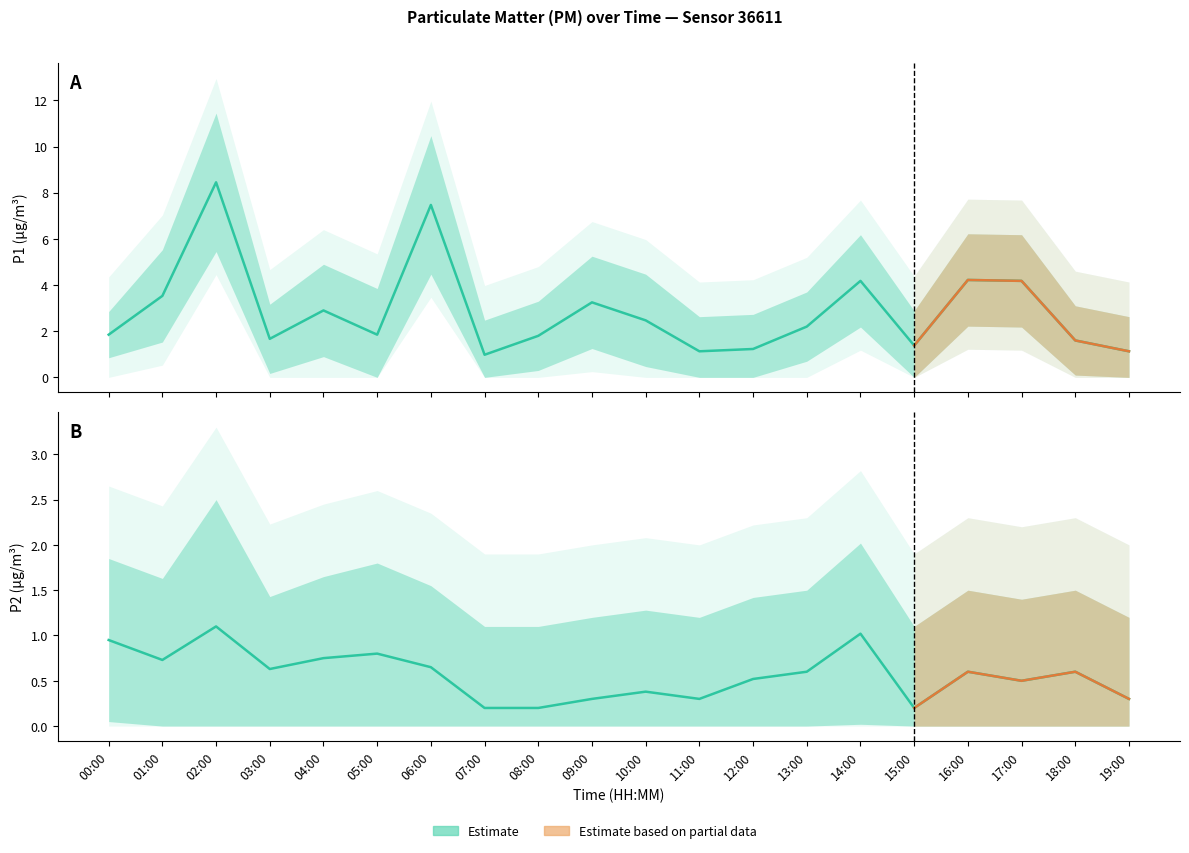

True or false: P1 and P2 cross at least once.

False